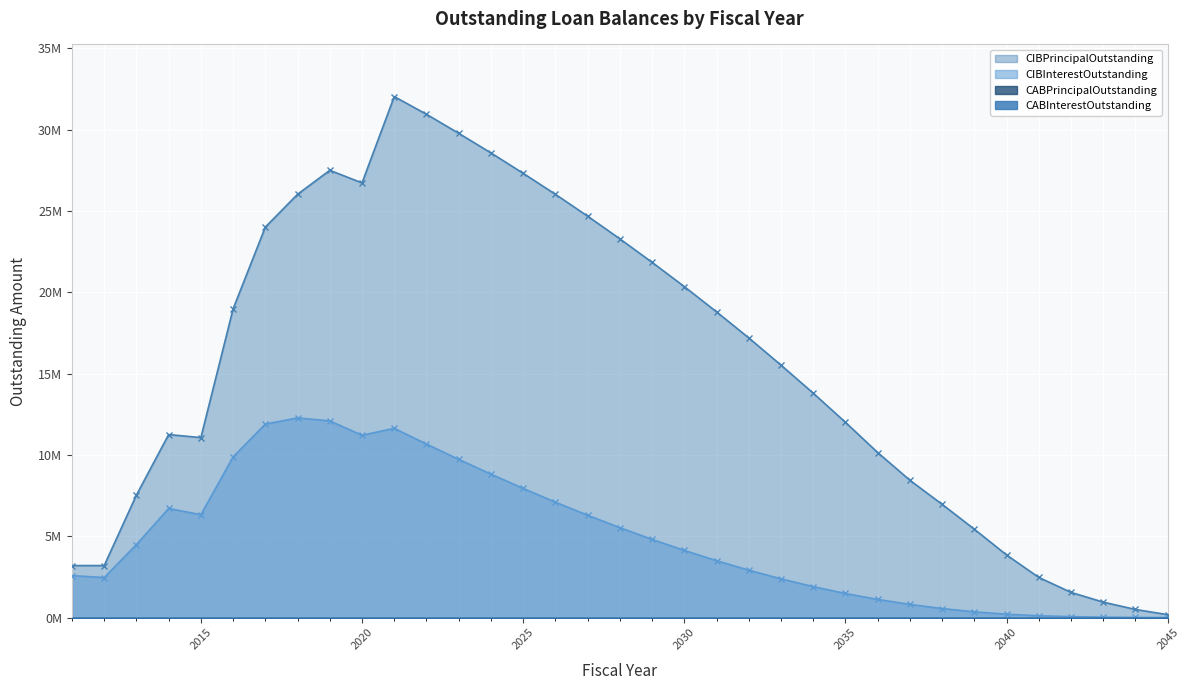

What is the total value across all series at 2020?

37941961.7